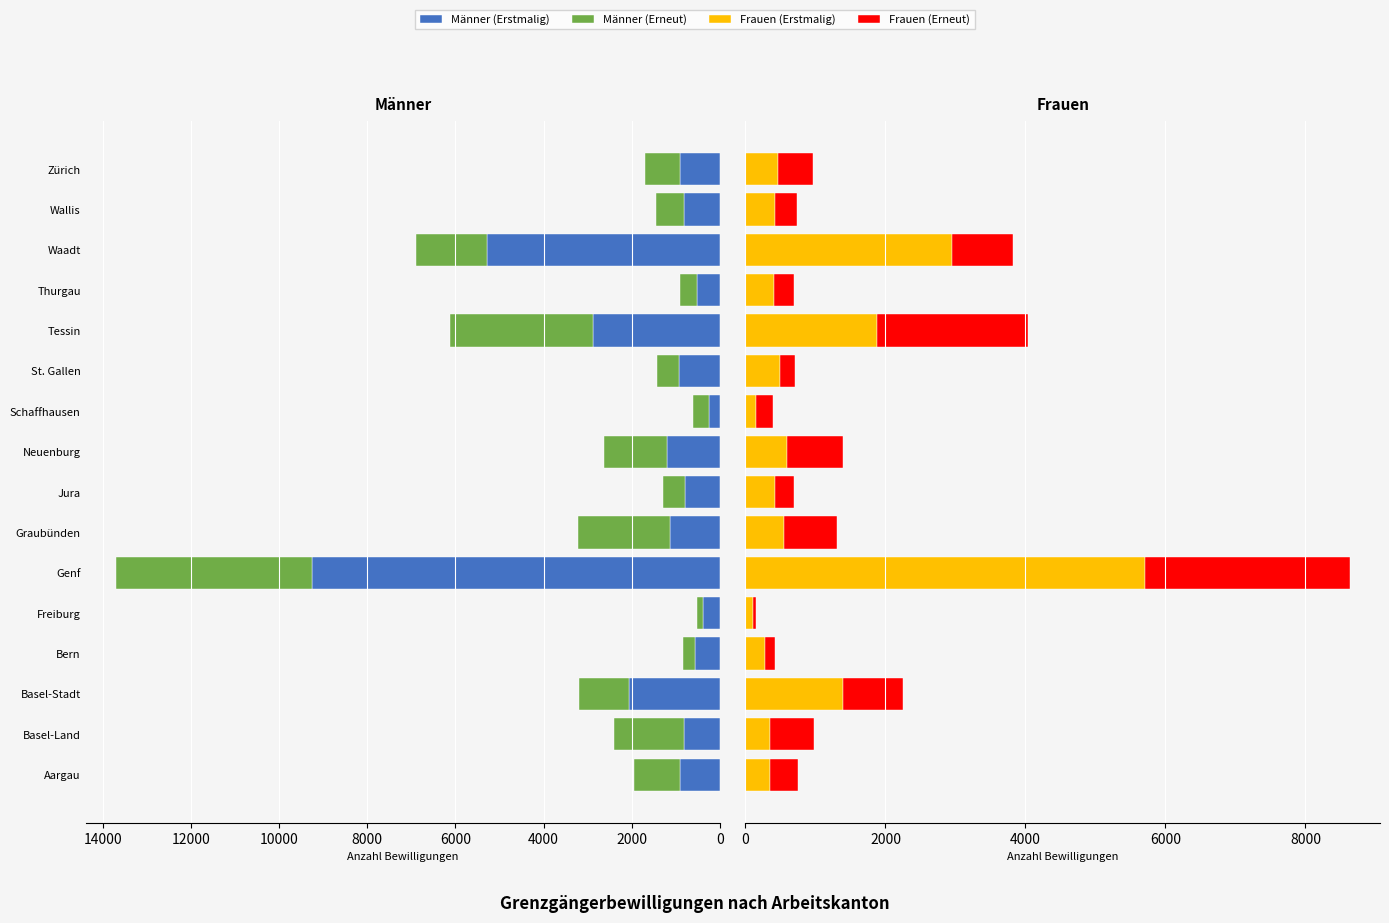

The value of Frauen (Erneut) at Basel-Land is 1041. True or false?

False